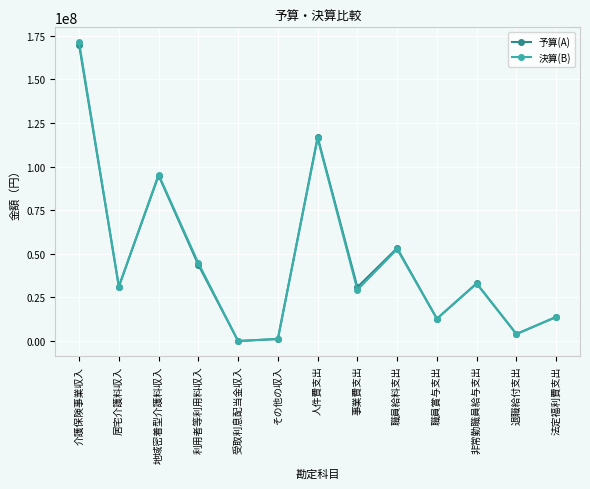

The 決算(B) series shows 22950883 at 職員賞与支出. True or false?

False